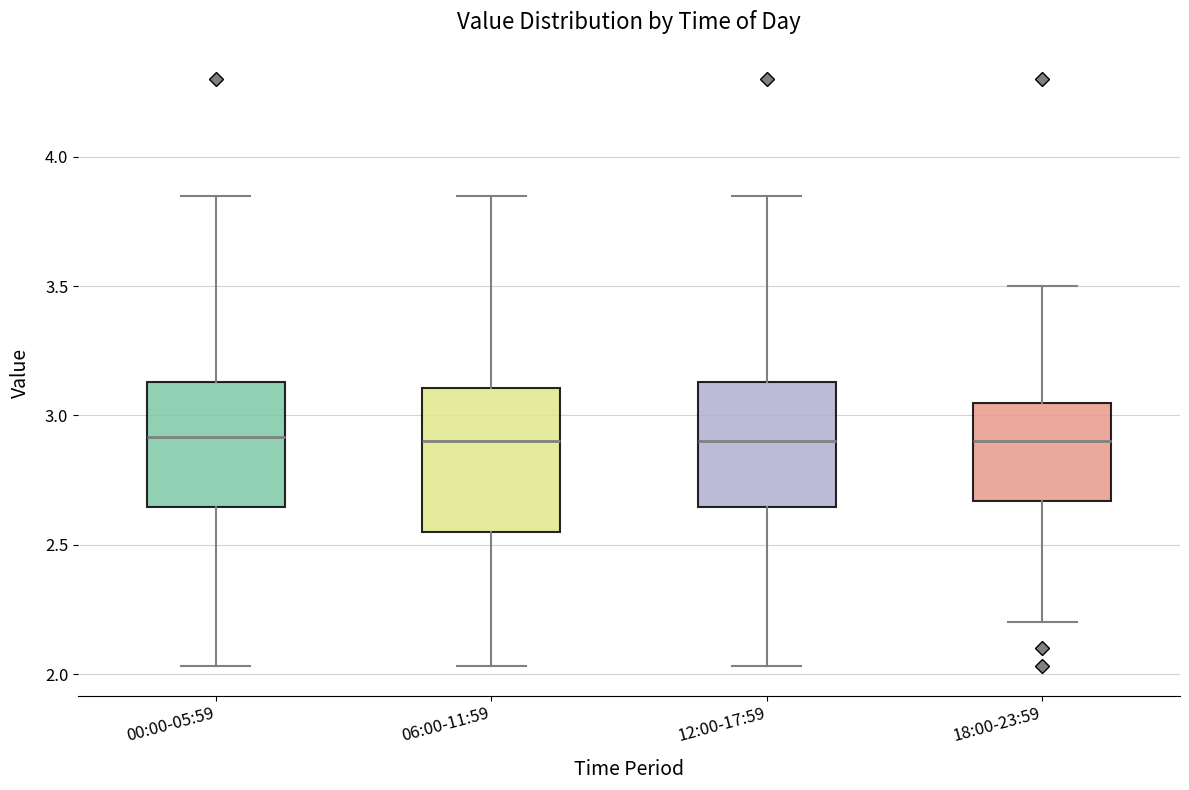

Where does the upper whisker of the box for 12:00-17:59 end on the y-axis? The values are not printed on the chart, so give them approximately, as read against the axis.

3.85